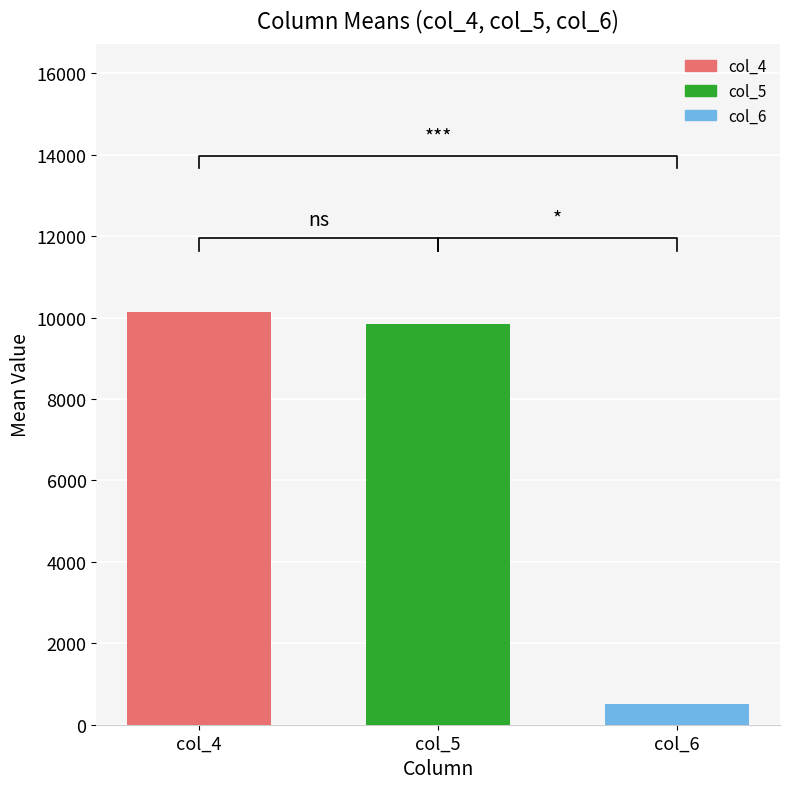

Is the value of col_6 at 29 greater than the value of col_5 at 22?

No